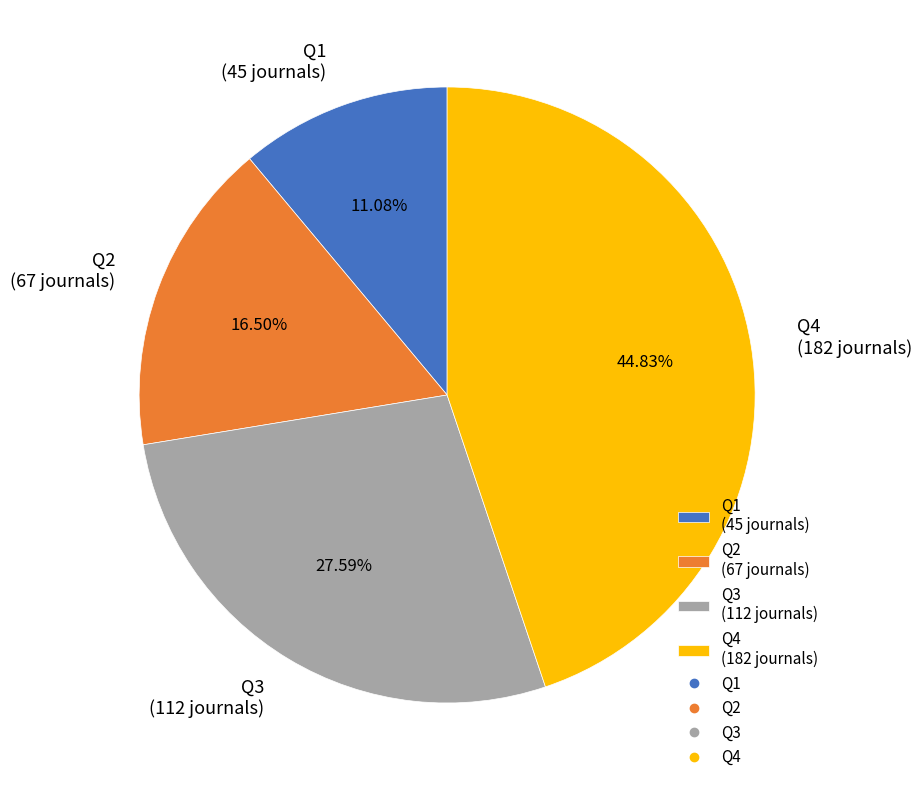

Is the sum of Q1 and Q4 greater than half?

Yes